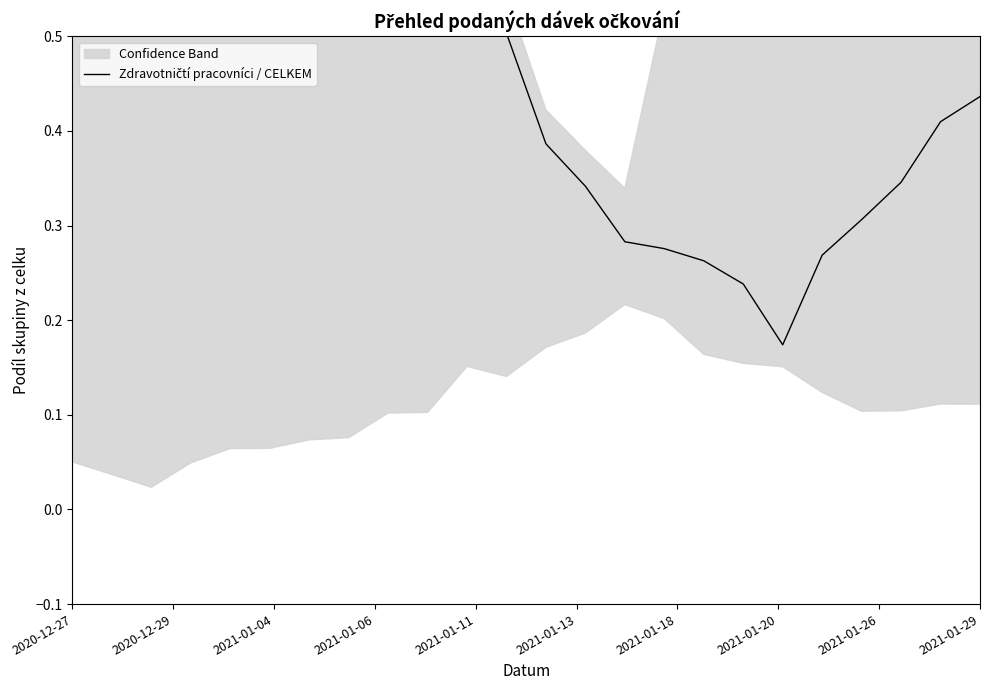

The chart shows a value of 0.2 at 2020-12-29. True or false?

False